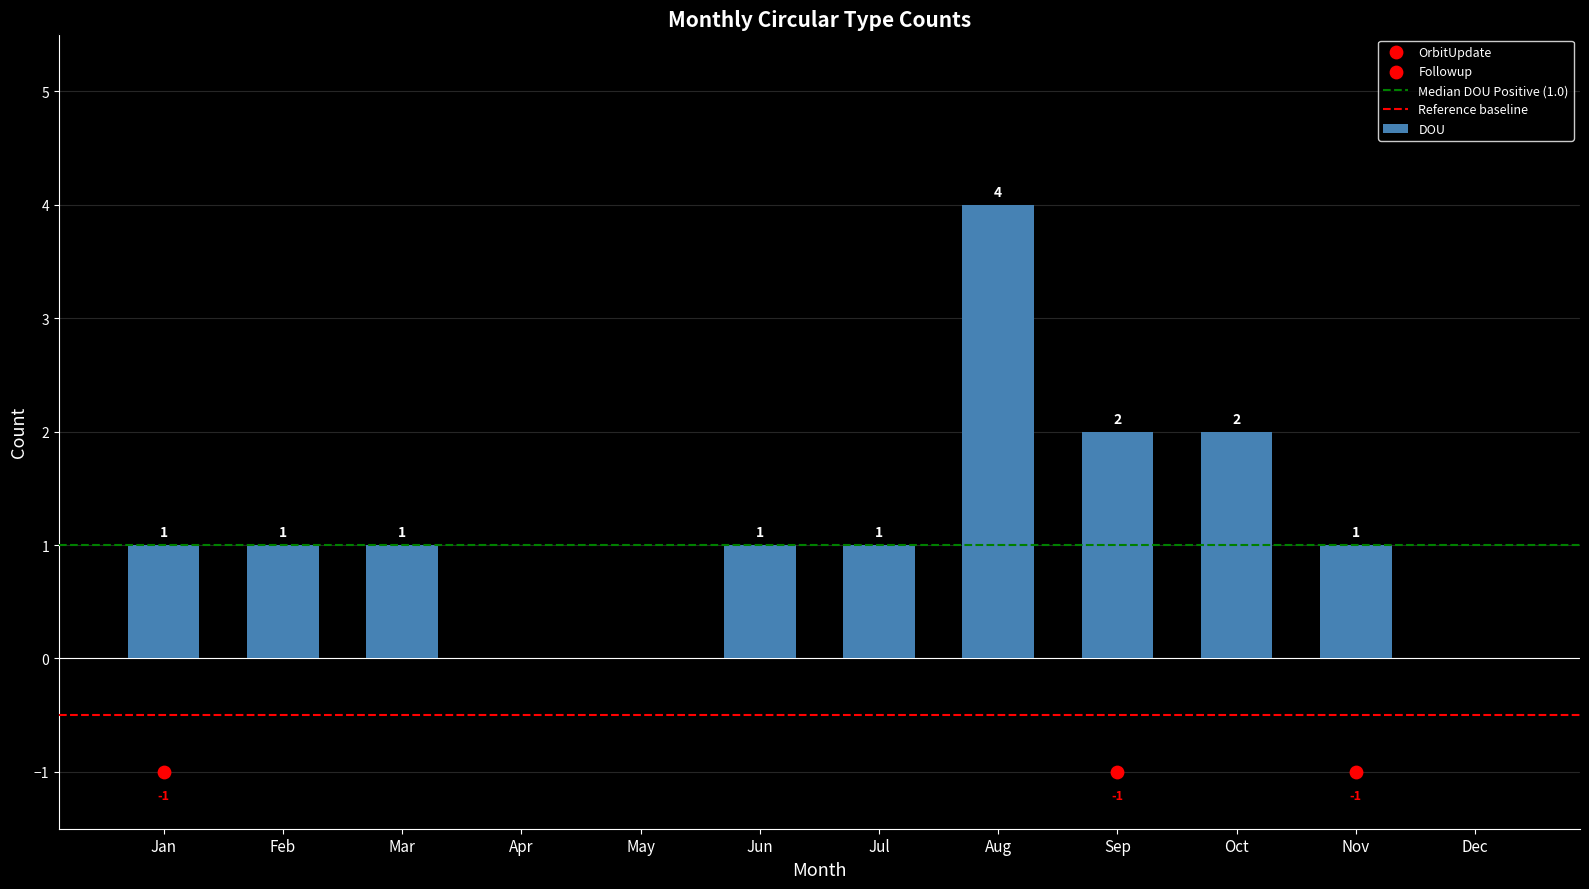

Which series contains the highest Y value?

DOU